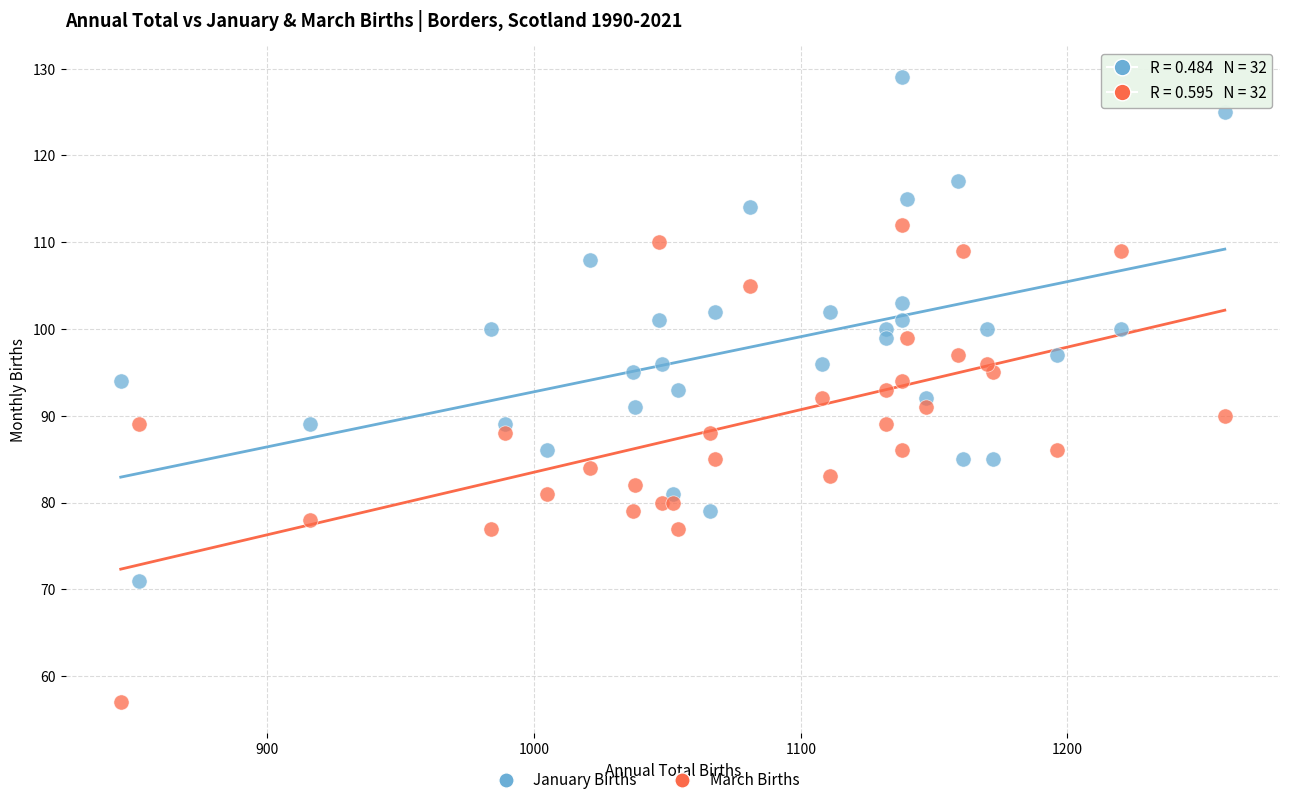

Which series contains the lowest Y value?

March Births